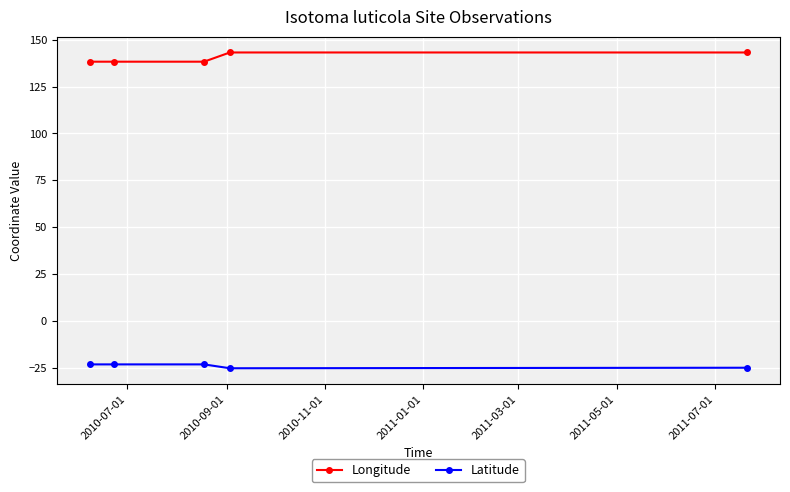

How many lines are shown in the chart?

2